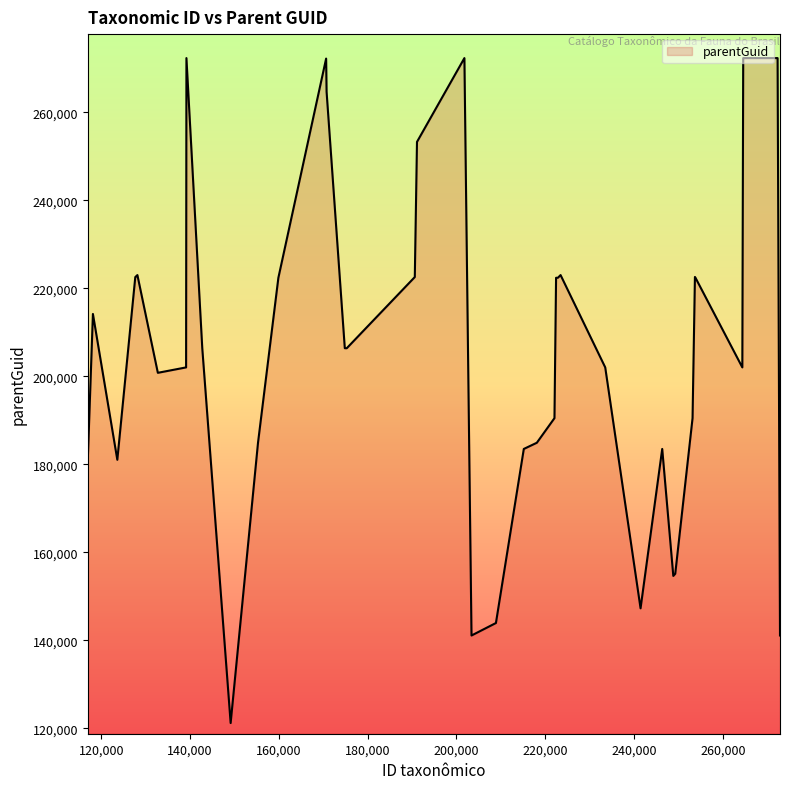

What is the maximum value shown in the chart?

272325